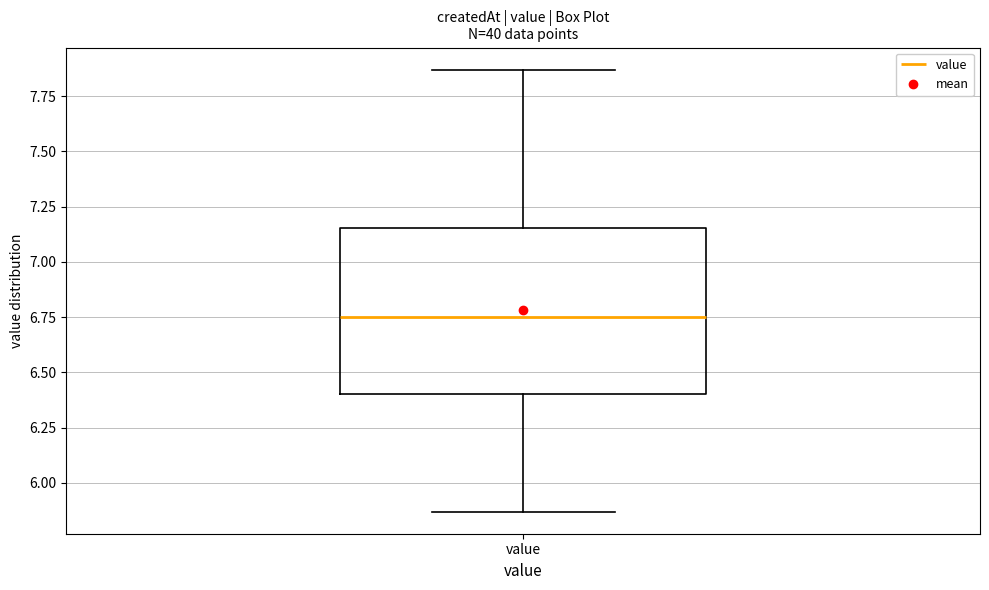

Read this box plot against the y-axis: the position of the median line, the range covered by the box, and the ends of both whiskers. The values are not printed on the chart, so give them approximately, as read against the axis.

median 6.75, box 6.40 to 7.15, whiskers 5.85 to 7.85